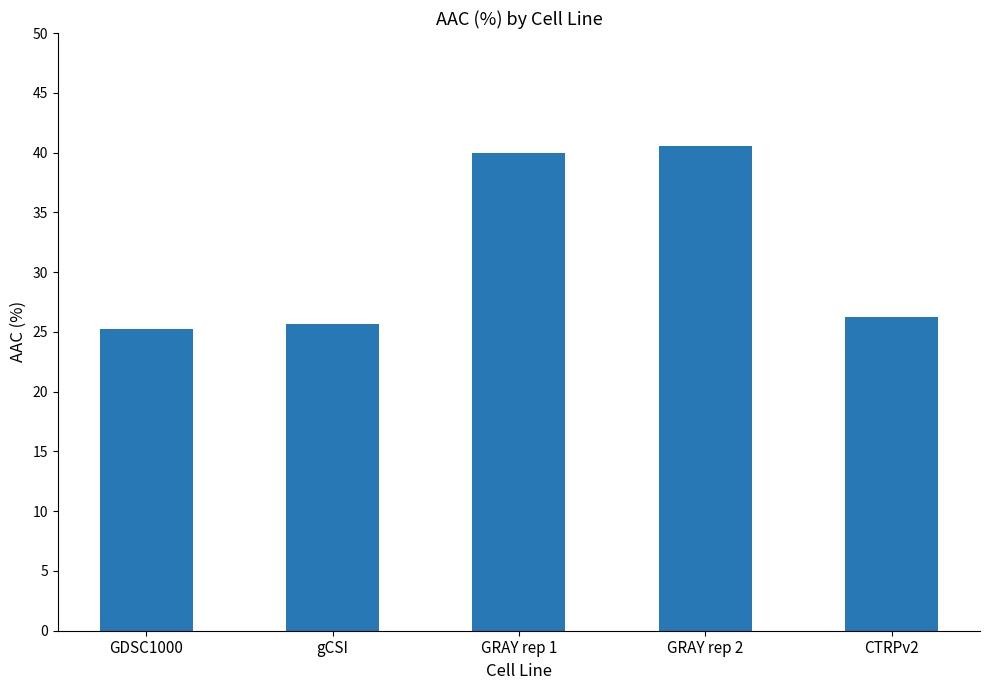

Between GRAY rep 2 and gCSI, which is larger?

GRAY rep 2